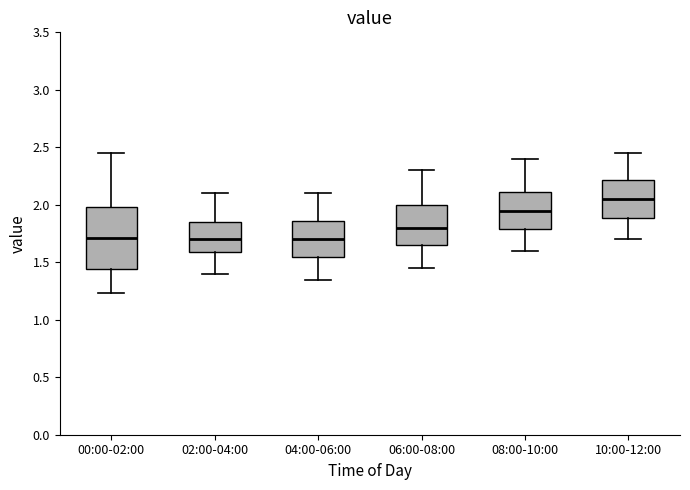

Reading left to right, transcribe this box plot: for each box, give where its median line is, the range the box spans, and where its two whiskers end, as read against the y-axis. The values are not printed on the chart, so give them approximately, as read against the axis.

00:00-02:00: median 1.70, box 1.45 to 2.00, whiskers 1.25 to 2.45
02:00-04:00: median 1.70, box 1.60 to 1.85, whiskers 1.40 to 2.10
04:00-06:00: median 1.70, box 1.55 to 1.85, whiskers 1.35 to 2.10
06:00-08:00: median 1.80, box 1.65 to 2.00, whiskers 1.45 to 2.30
08:00-10:00: median 1.95, box 1.80 to 2.10, whiskers 1.60 to 2.40
10:00-12:00: median 2.05, box 1.90 to 2.20, whiskers 1.70 to 2.45